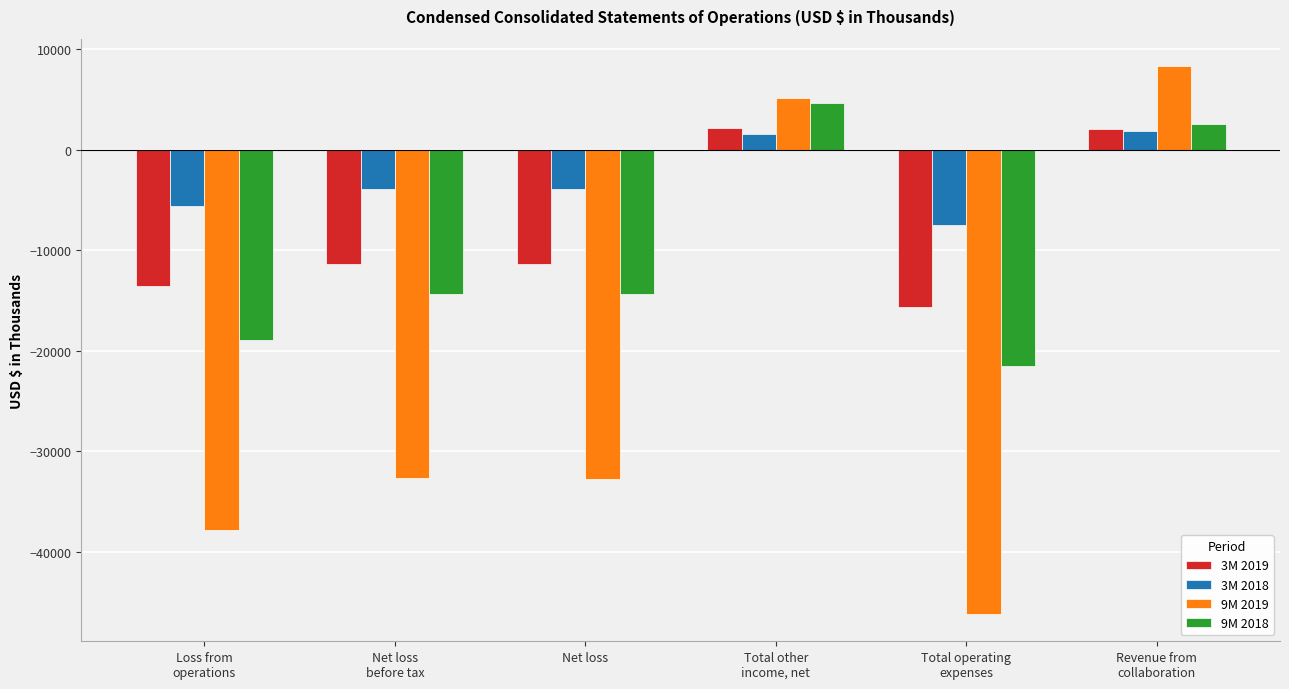

What is the difference between the maximum and second lowest values in the 3M 2019 series?

15776